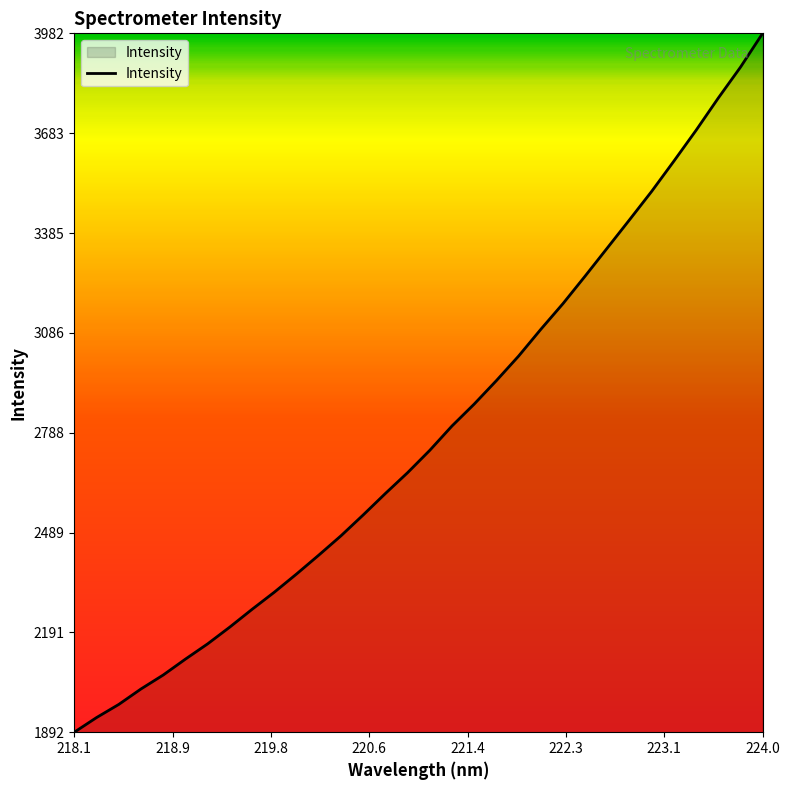

What is the difference between the maximum and minimum values?

2089.6